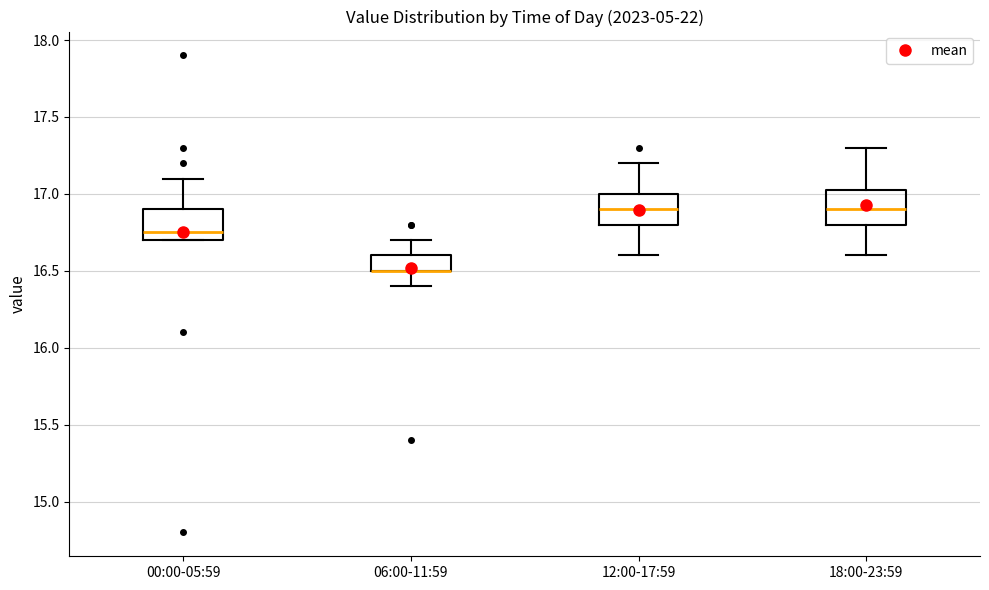

Where is the upper edge of the box for 18:00-23:59 on the y-axis? The values are not printed on the chart, so give them approximately, as read against the axis.

17.05